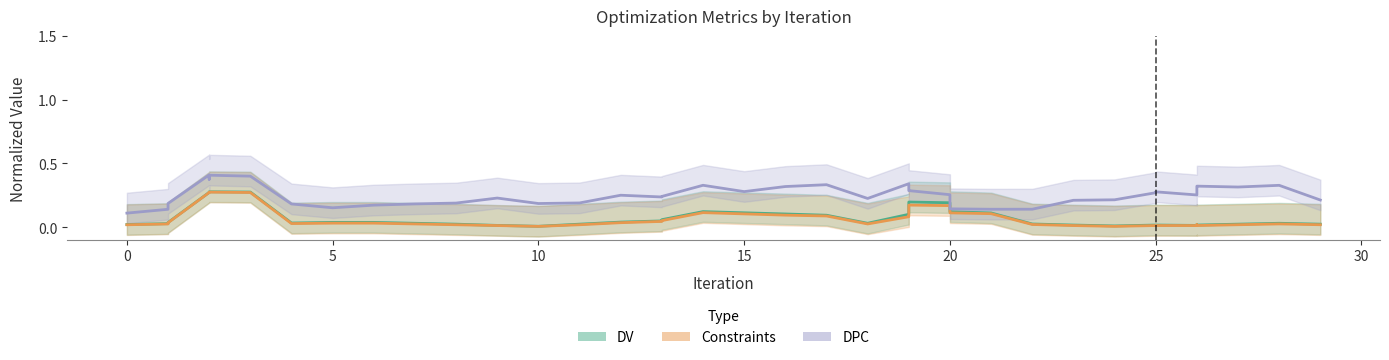

True or false: Constraints (normalized) and DV (normalized) intersect in this chart.

False